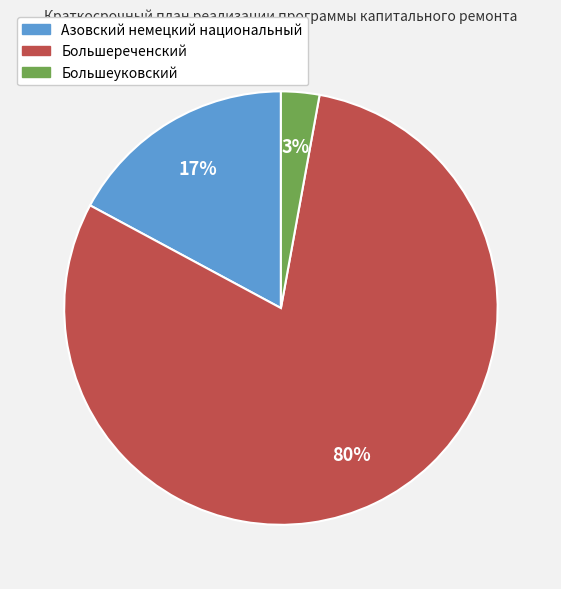

To the nearest percent, what percentage of the pie is Азовский немецкий национальный?

17%